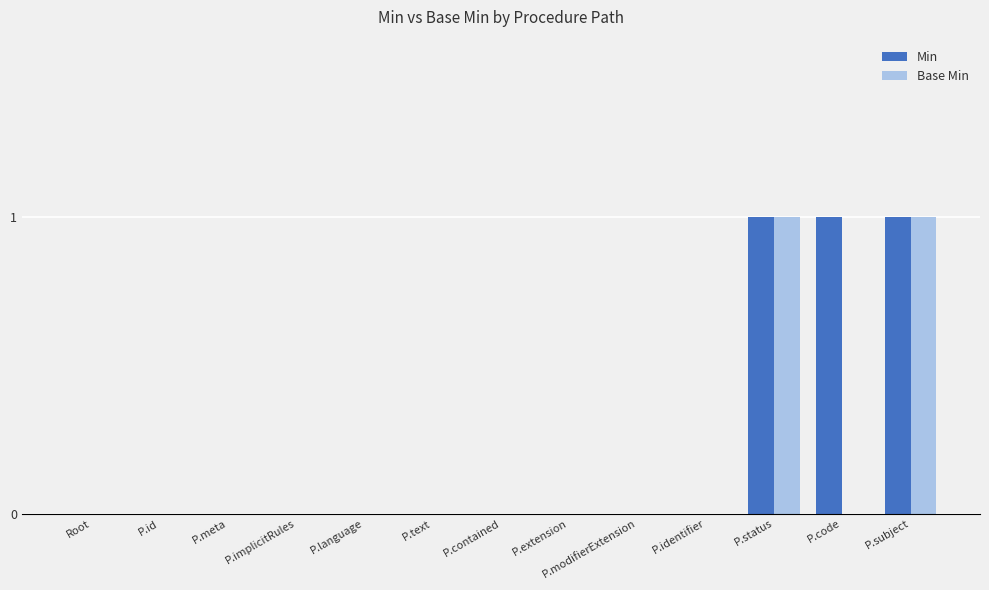

Count the number of categories in the chart.

13